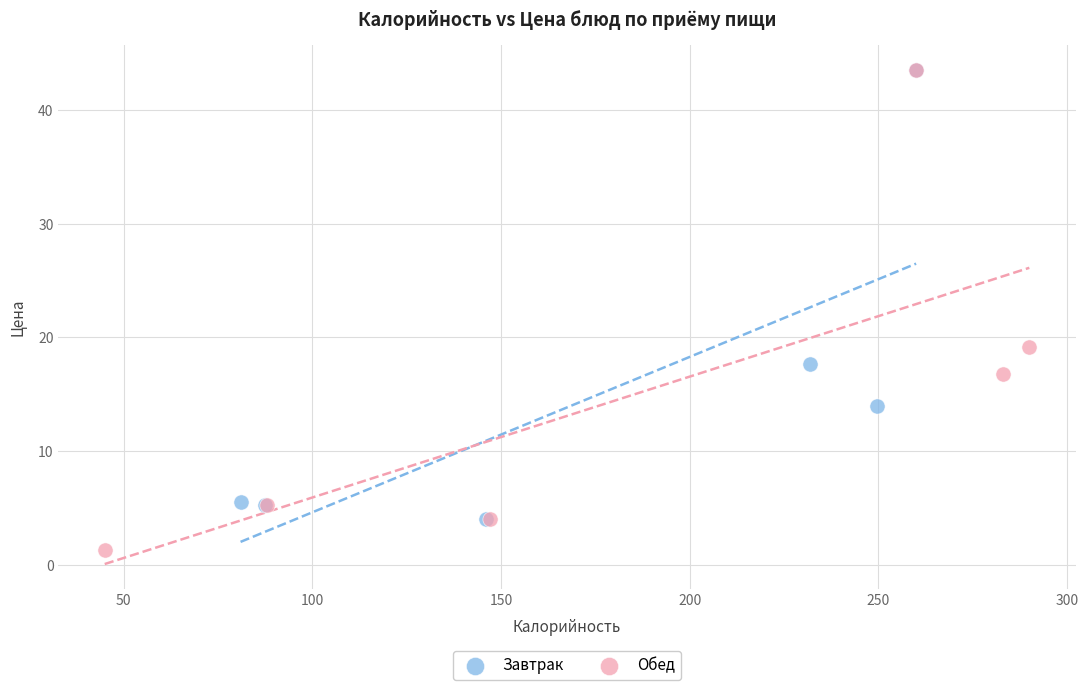

Which series contains the lowest Y value?

Обед